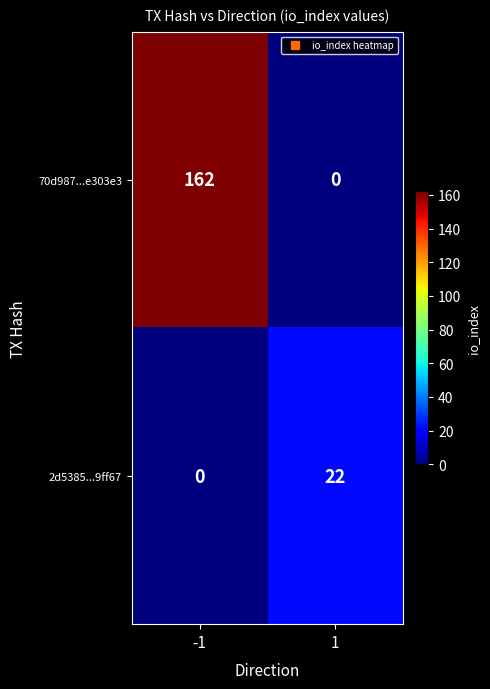

Which series has the largest range (max minus min)?

70d987...e303e3